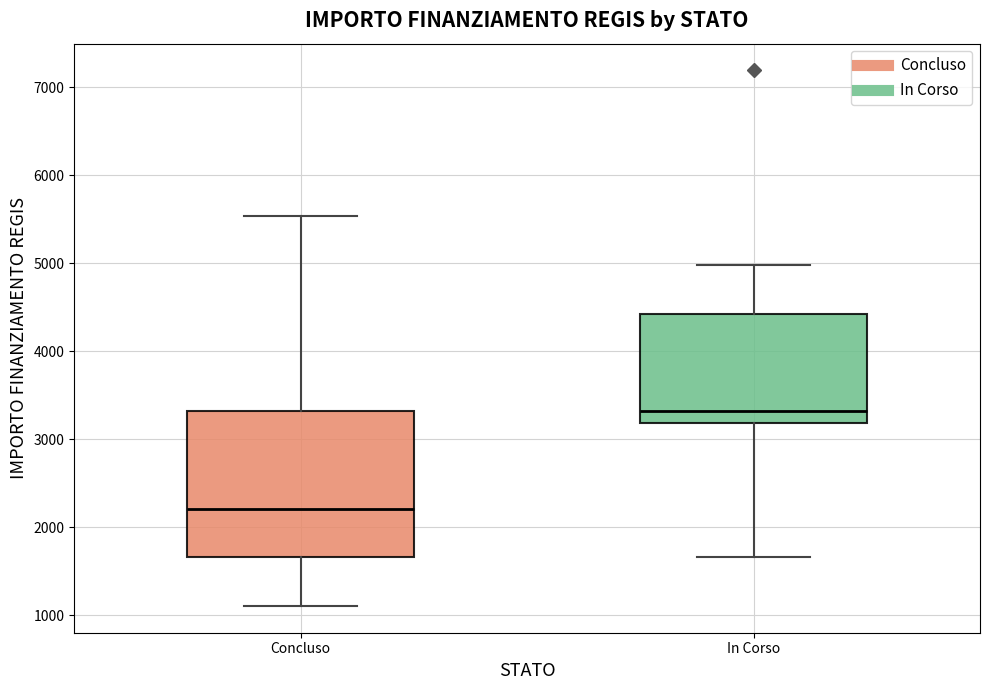

Where is the lower edge of the box for Concluso on the y-axis? The values are not printed on the chart, so give them approximately, as read against the axis.

1700